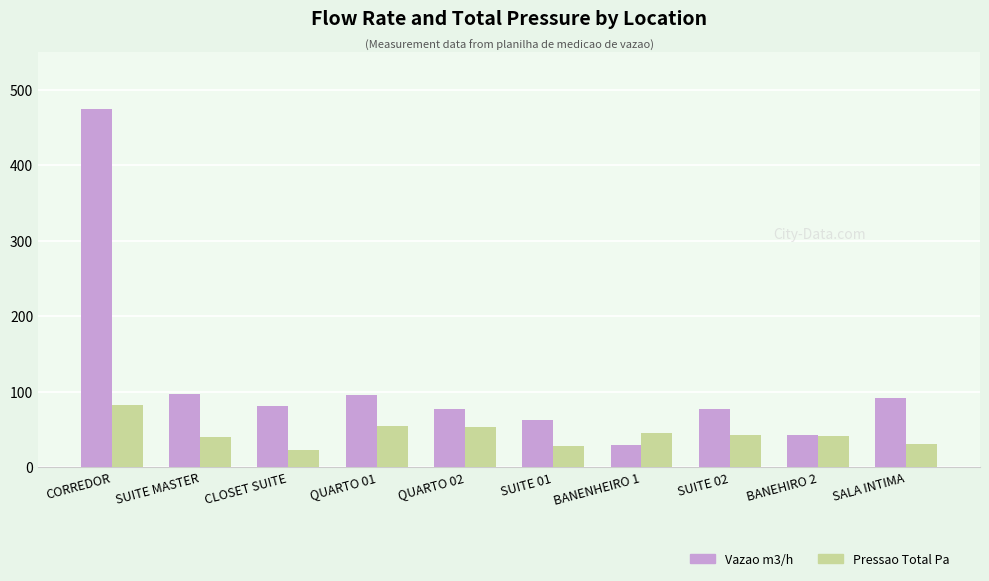

What is the spread (max minus min) of values at SALA INTIMA?

61.8